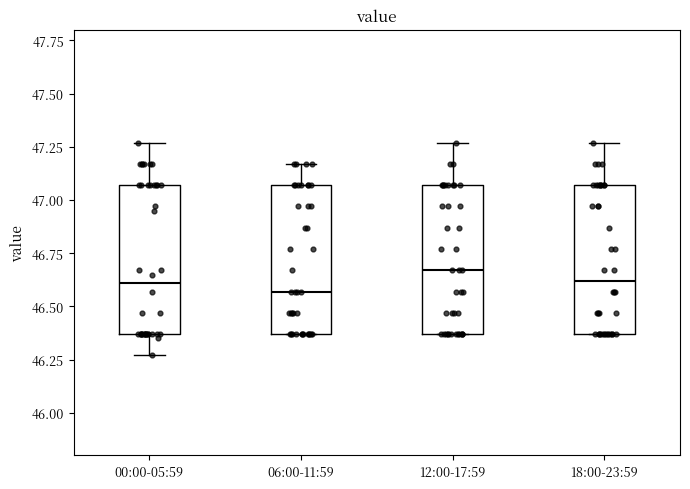

Where is the lower edge of the box for 00:00-05:59 on the y-axis? The values are not printed on the chart, so give them approximately, as read against the axis.

46.35